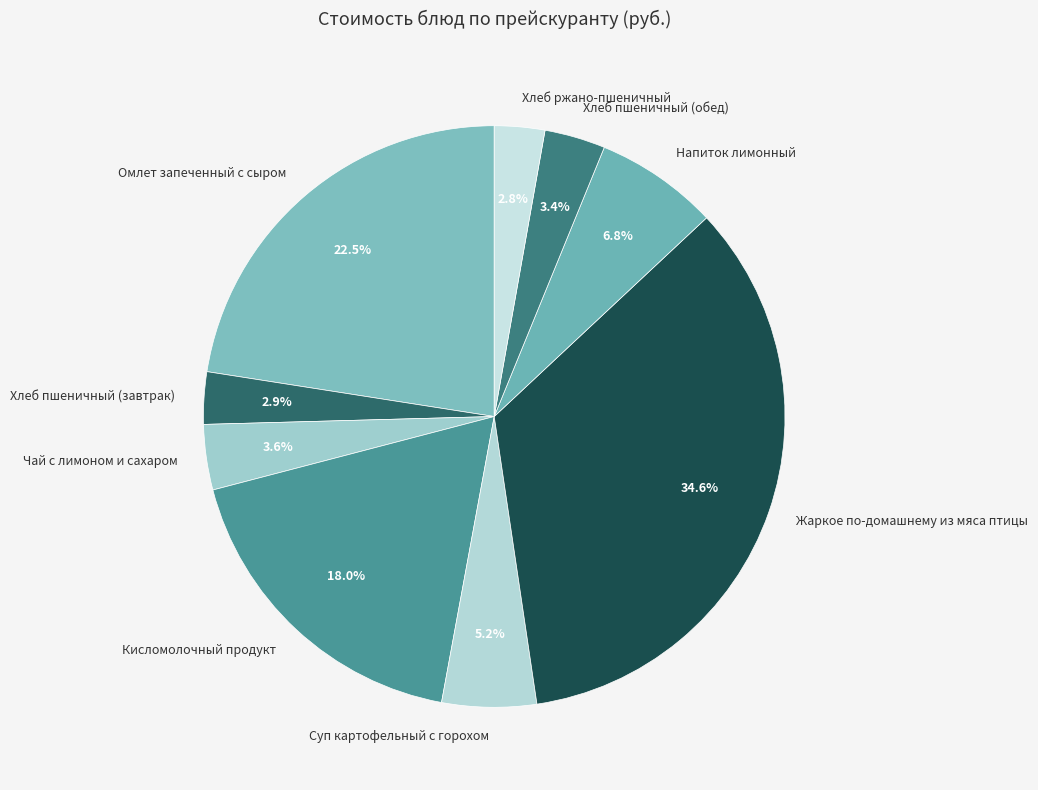

Is Омлет запеченный с сыром the majority of the pie?

No